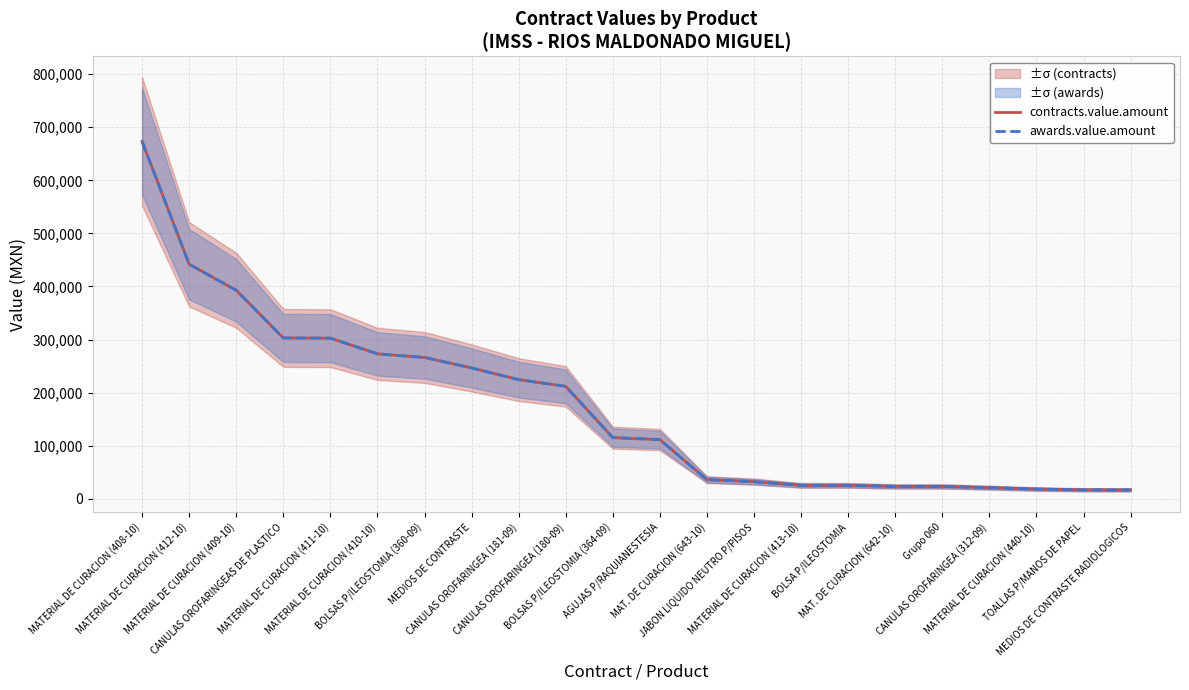

Rank the series at Grupo 060 from lowest to highest value.

contracts.value.amount, awards.value.amount